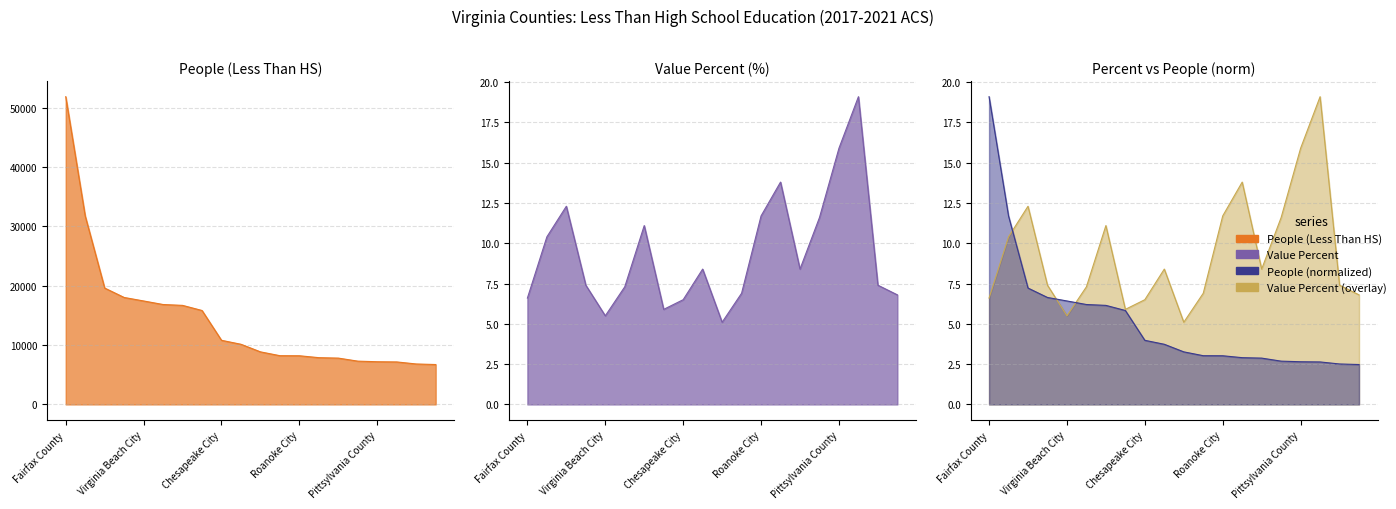

What is the value of the People (normalized) point at the 17th from the left?

2.6